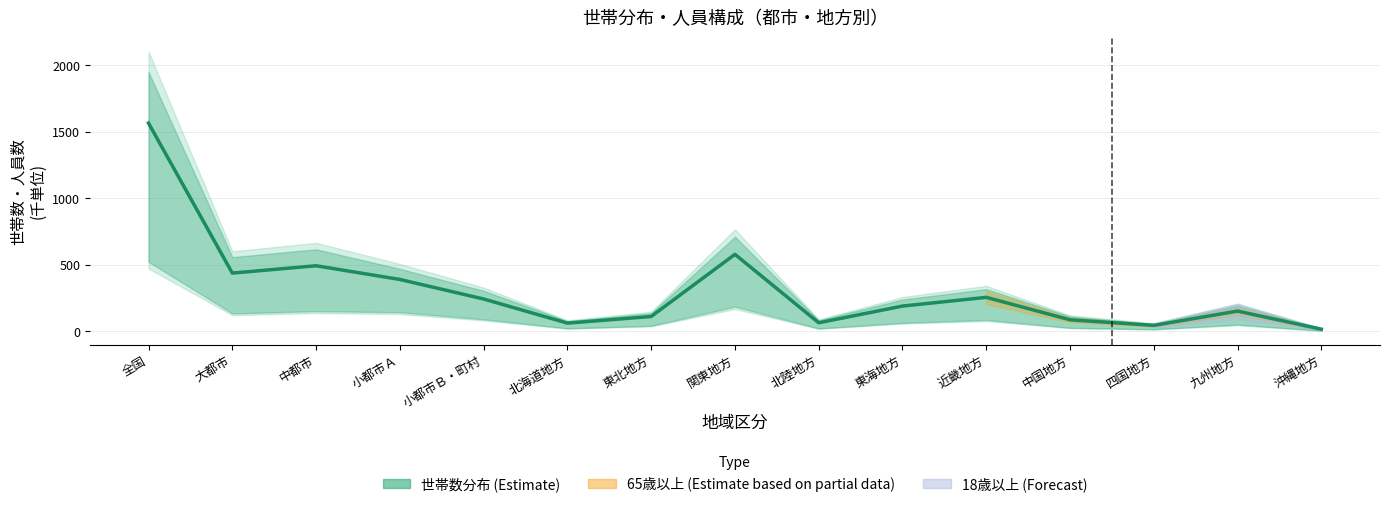

How many interior local valleys (lower than both neighbors) does the data have?

4